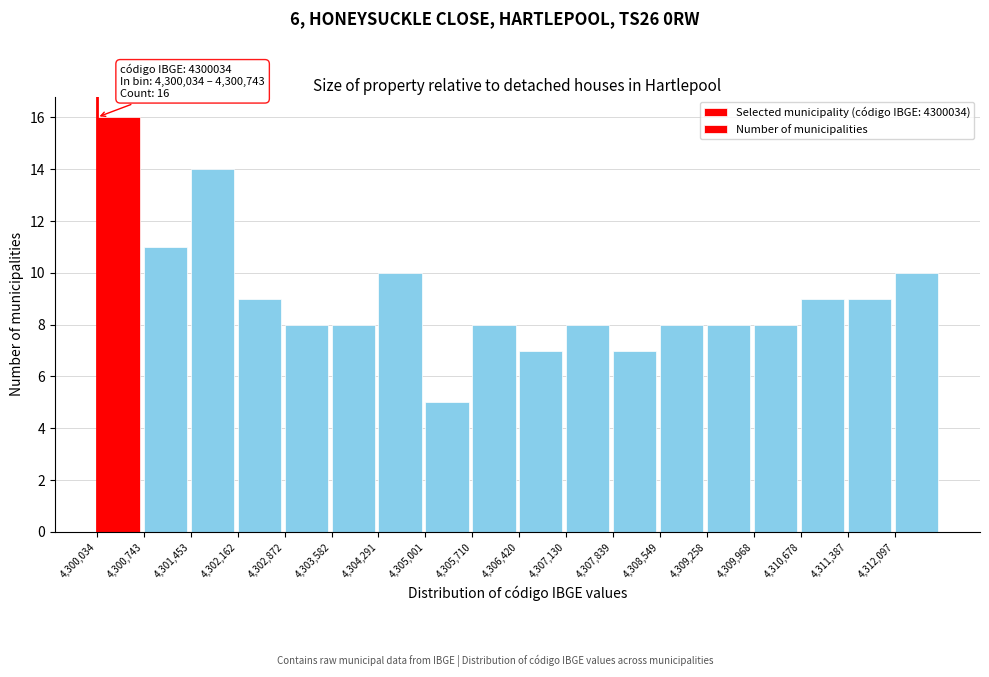

Over which range of the x-axis is the bar tallest?

4300000 to 4300700